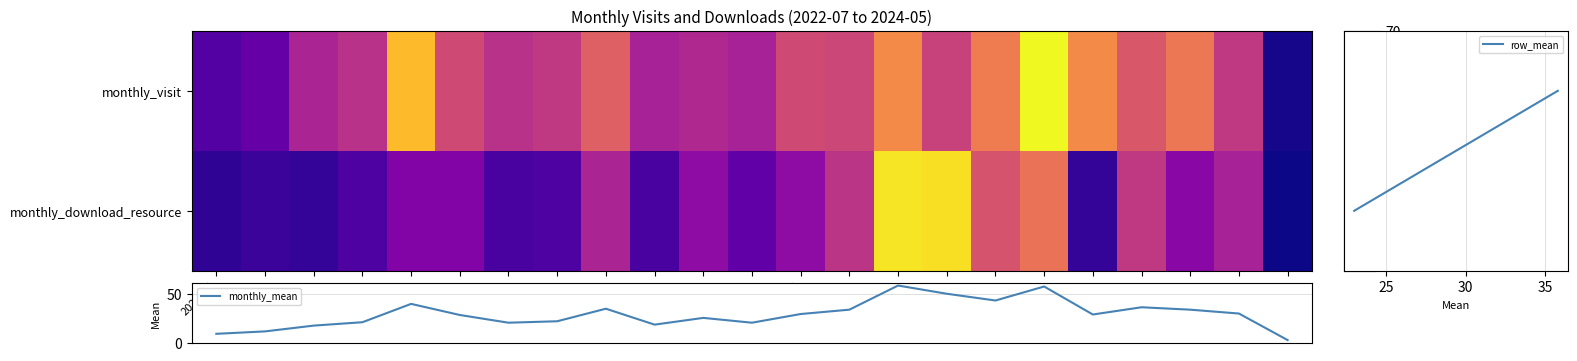

Reading left to right, transcribe all the data shown in this chart.

2022-07: monthly_visit=12	monthly_download_resource=6
2022-08: monthly_visit=15	monthly_download_resource=8
2022-09: monthly_visit=28	monthly_download_resource=7
2022-10: monthly_visit=31	monthly_download_resource=11
2022-11: monthly_visit=60	monthly_download_resource=20
2022-12: monthly_visit=37	monthly_download_resource=20
2023-01: monthly_visit=31	monthly_download_resource=10
2023-02: monthly_visit=33	monthly_download_resource=11
2023-03: monthly_visit=42	monthly_download_resource=28
2023-04: monthly_visit=27	monthly_download_resource=10
2023-05: monthly_visit=29	monthly_download_resource=22
2023-06: monthly_visit=27	monthly_download_resource=14
2023-07: monthly_visit=37	monthly_download_resource=22
2023-08: monthly_visit=36	monthly_download_resource=32
2023-09: monthly_visit=51	monthly_download_resource=67
2023-10: monthly_visit=35	monthly_download_resource=66
2023-11: monthly_visit=48	monthly_download_resource=39
2023-12: monthly_visit=70	monthly_download_resource=46
2024-01: monthly_visit=51	monthly_download_resource=7
2024-02: monthly_visit=40	monthly_download_resource=33
2024-03: monthly_visit=47	monthly_download_resource=21
2024-04: monthly_visit=33	monthly_download_resource=27
2024-05: monthly_visit=3	monthly_download_resource=2